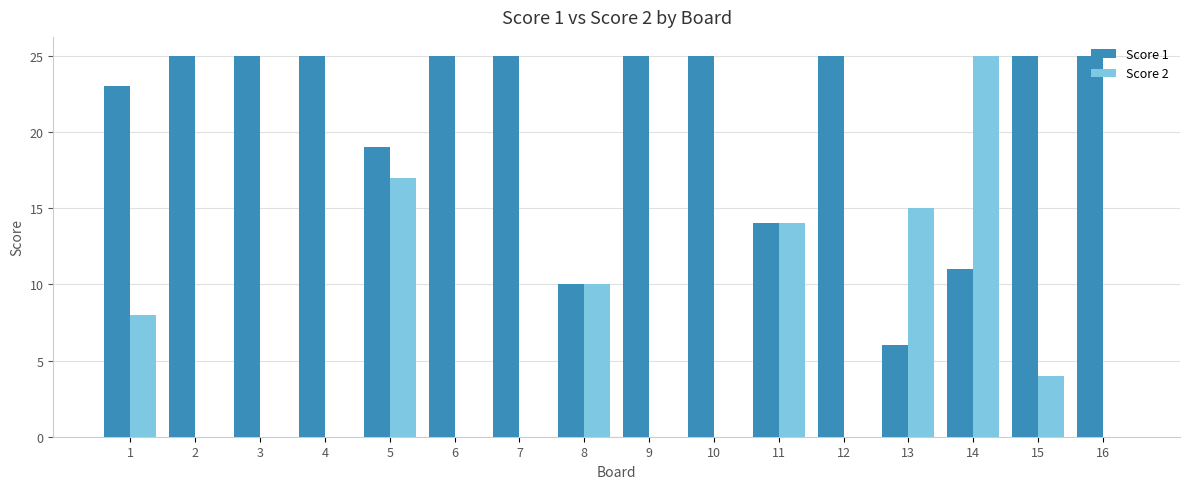

The value of Score 1 at 1 is 23. True or false?

True